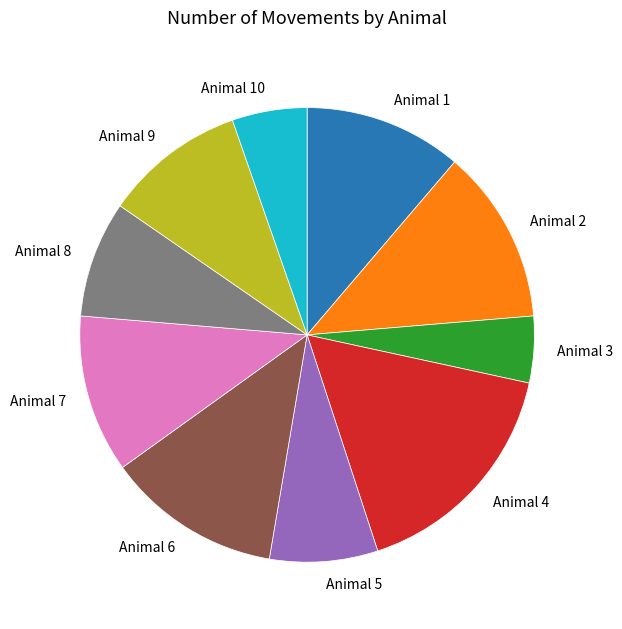

Combined, do Animal 6 and Animal 10 account for over 50%?

No